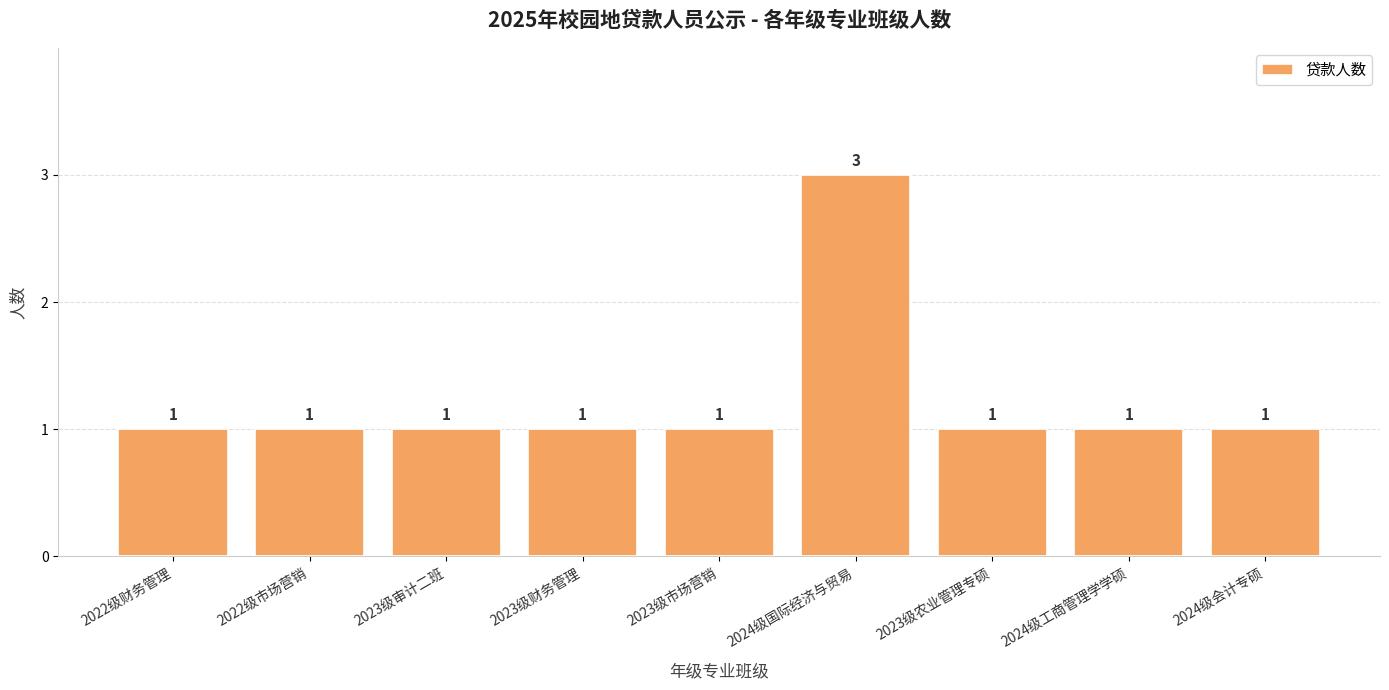

What position from the left is 2023级市场营销?

5